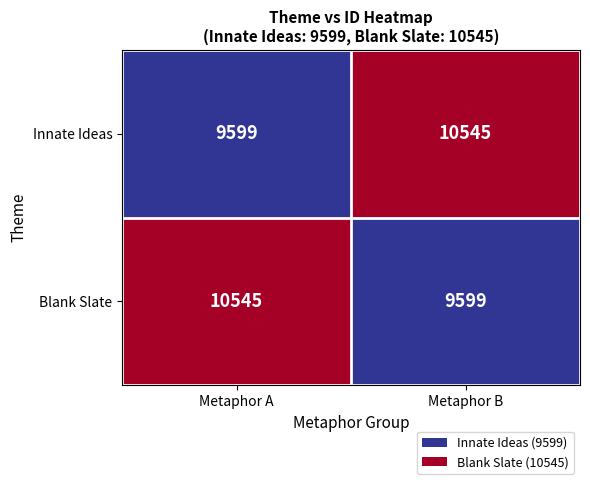

What is the total value across all series at Metaphor A?

20144